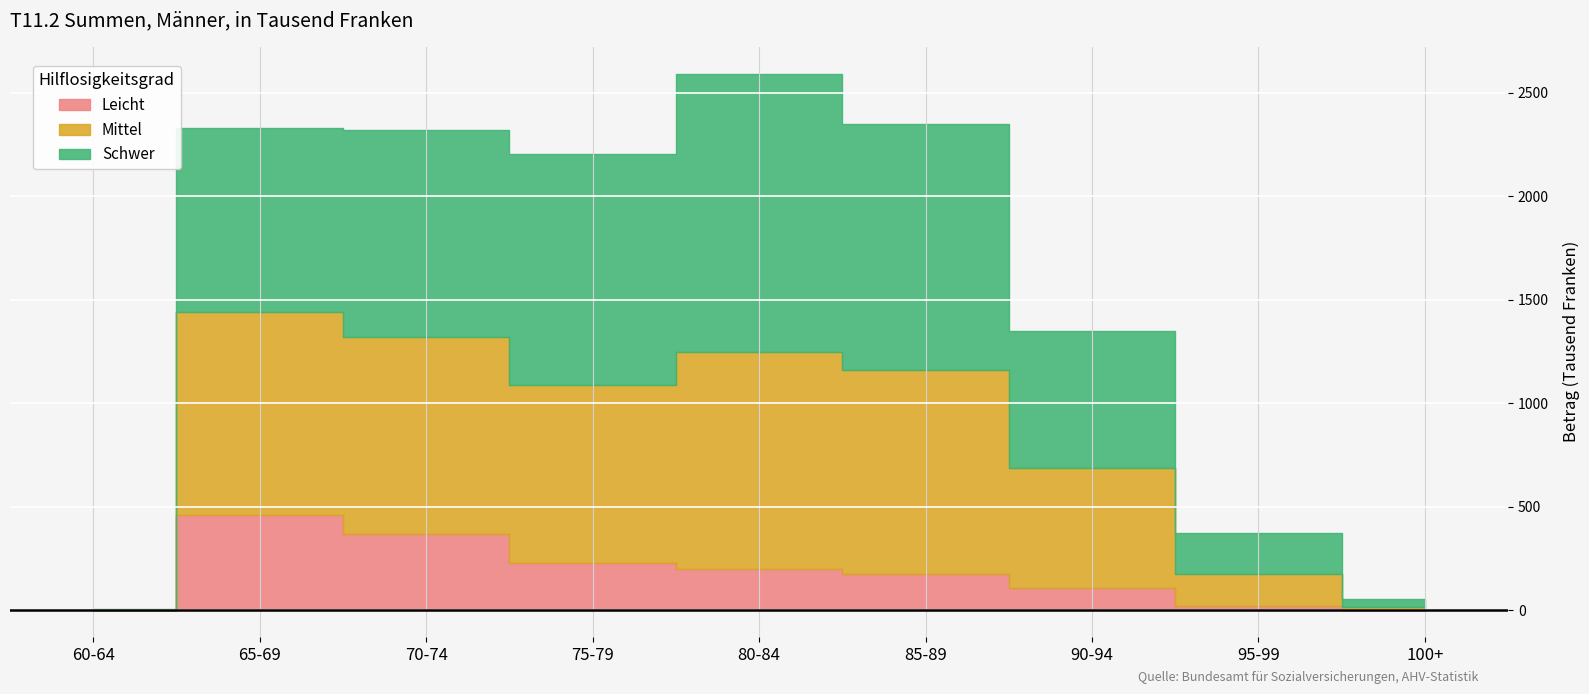

Is the value of Schwer at 70-74 greater than the value of Mittel at 70-74?

Yes